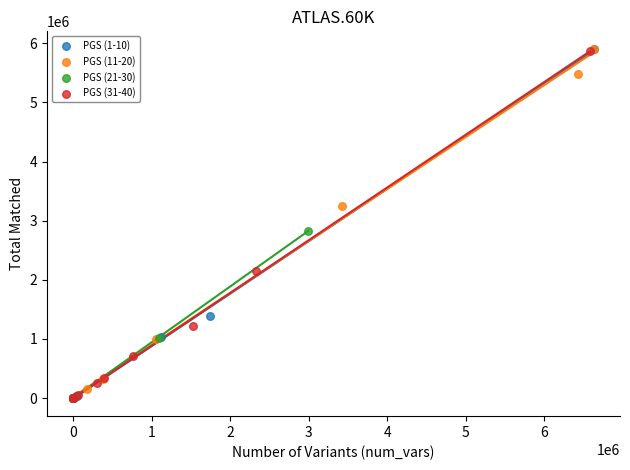

What are all the series names shown in the legend?

PGS (1-10), PGS (11-20), PGS (21-30), PGS (31-40)